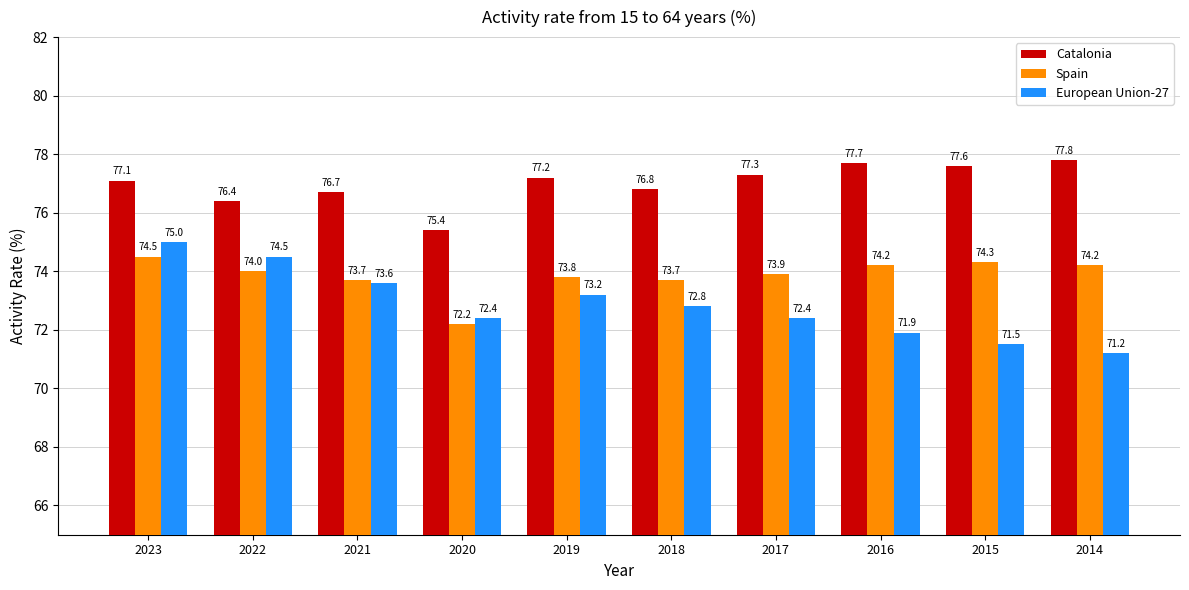

Are the bars grouped side by side (vs. stacked)?

Yes